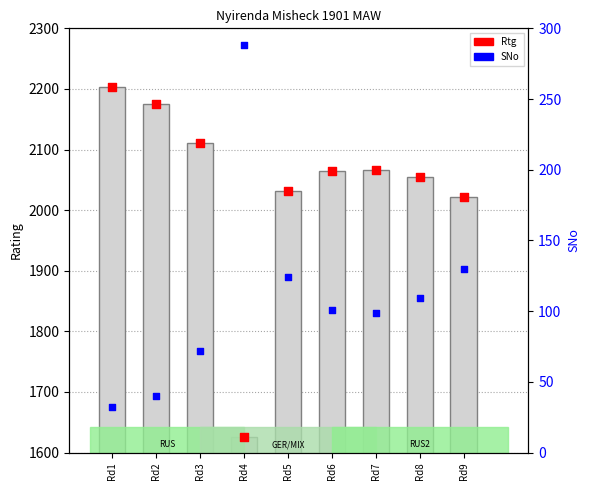

At which category is the sum across all series the highest?

Rd1